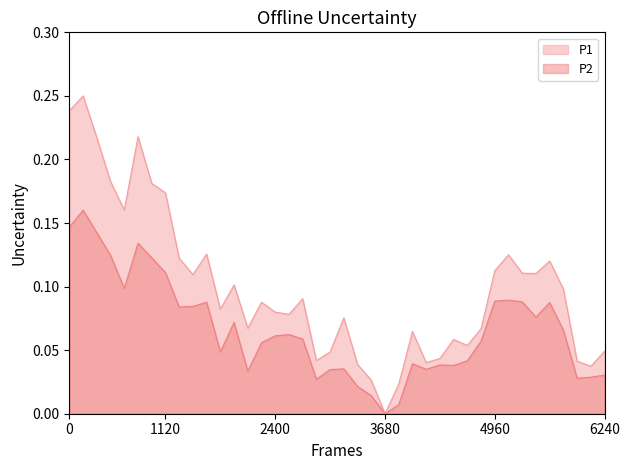

Rank the series by their maximum value, from highest to lowest.

P1, P2